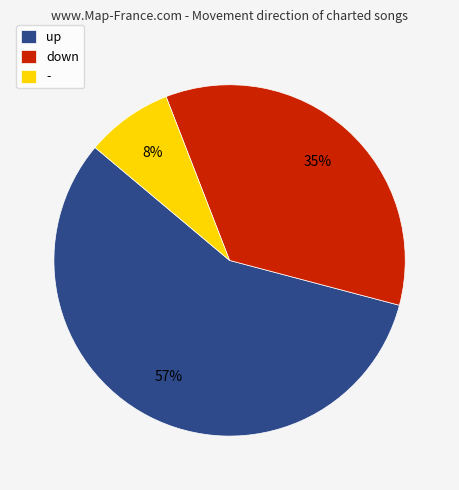

Which category accounts for the majority?

up